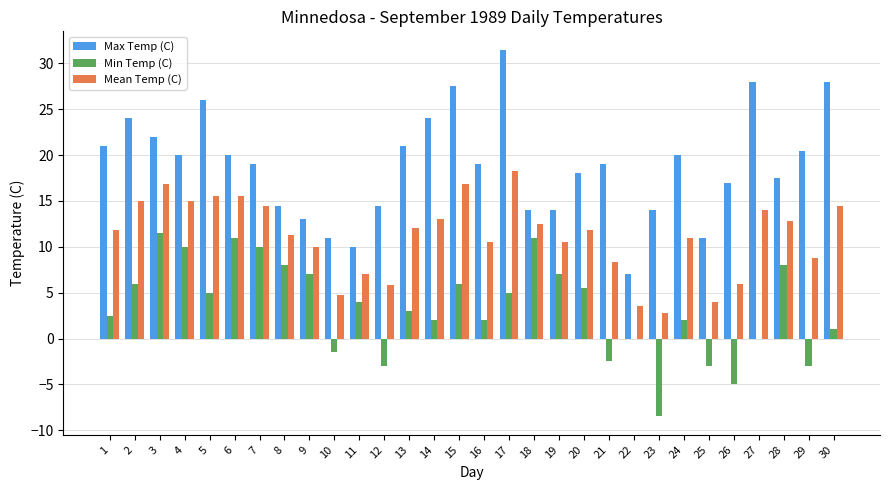

What are all the series names shown in the legend?

Max Temp (C), Min Temp (C), Mean Temp (C)